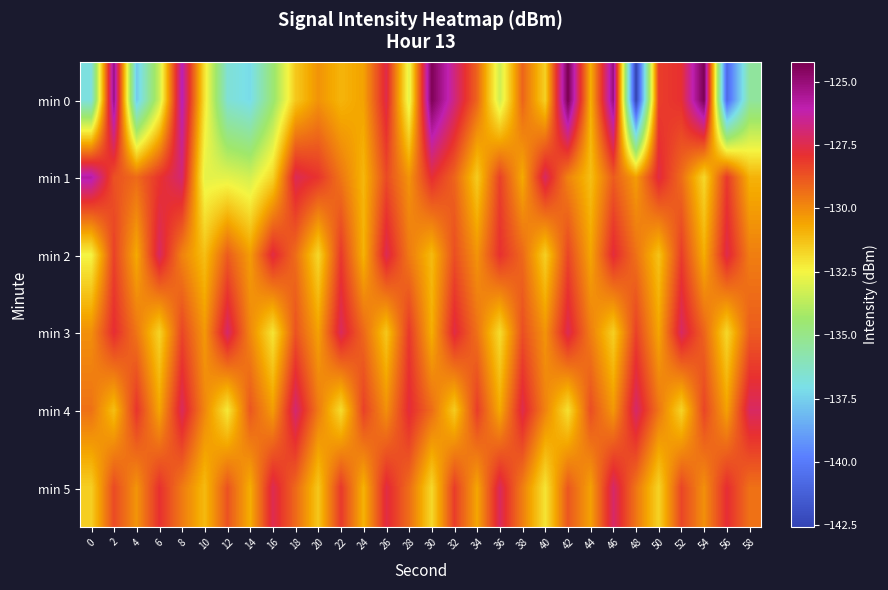

Reading right to left, what are all the values shown in this chart?

min 0: 58=-135.5	56=-140.7	54=-124.3	52=-127.9	50=-128.2	48=-142.6	46=-125.1	44=-130.9	42=-124.2	40=-131.6	38=-129.1	36=-133.3	34=-129.1	32=-126.8	30=-124.4	28=-132.9	26=-127.5	24=-130.5	22=-131.0	20=-130.2	18=-131.4	16=-134.6	14=-137.2	12=-136.6	10=-132.1	8=-125.9	6=-133.4	4=-137.7	2=-125.1	0=-136.9
min 1: 58=-130.9	56=-128.1	54=-131.8	52=-129.3	50=-127.6	48=-130.4	46=-128.9	44=-131.2	42=-129.8	40=-127.2	38=-130.7	36=-128.3	34=-131.5	32=-129.1	30=-127.8	28=-130.2	26=-128.5	24=-131.0	22=-129.5	20=-128.0	18=-127.4	16=-131.7	14=-133.2	12=-132.8	10=-132.8	8=-127.0	6=-128.0	4=-129.3	2=-128.7	0=-125.8
min 2: 58=-129.7	56=-127.5	54=-130.8	52=-128.2	50=-131.3	48=-129.4	46=-127.7	44=-130.6	42=-128.4	40=-131.6	38=-129.2	36=-127.9	34=-130.2	32=-128.6	30=-131.1	28=-129.6	26=-127.4	24=-130.9	22=-128.1	20=-131.8	18=-129.3	16=-127.6	14=-130.4	12=-128.9	10=-131.2	8=-129.8	6=-127.2	4=-130.7	2=-128.3	0=-132.5
min 3: 58=-128.9	56=-131.8	54=-129.1	52=-127.2	50=-130.6	48=-128.3	46=-131.6	44=-129.7	42=-127.4	40=-130.2	38=-128.6	36=-131.9	34=-129.4	32=-127.6	30=-130.8	28=-128.1	26=-131.4	24=-129.2	22=-127.3	20=-130.5	18=-128.7	16=-132.1	14=-129.9	12=-127.1	10=-130.3	8=-128.4	6=-131.7	4=-129.5	2=-127.8	0=-130.1
min 4: 58=-127.2	56=-130.5	54=-128.4	52=-131.7	50=-129.5	48=-127.1	46=-130.3	44=-128.6	42=-132.0	40=-129.8	38=-127.5	36=-130.7	34=-128.2	32=-131.5	30=-129.3	28=-127.7	26=-130.1	24=-128.3	22=-131.9	20=-129.6	18=-127.0	16=-130.4	14=-128.8	12=-132.2	10=-129.9	8=-127.3	6=-130.6	4=-128.0	2=-131.2	0=-129.4
min 5: 58=-129.4	56=-127.8	54=-130.1	52=-128.4	50=-131.7	48=-129.5	46=-127.1	44=-130.5	42=-128.8	40=-132.1	38=-129.7	36=-127.3	34=-130.6	32=-128.2	30=-131.8	28=-129.3	26=-127.6	24=-130.9	22=-128.1	20=-131.4	18=-129.2	16=-127.4	14=-130.8	12=-128.7	10=-131.1	8=-129.6	6=-127.9	4=-130.2	2=-128.5	0=-131.6